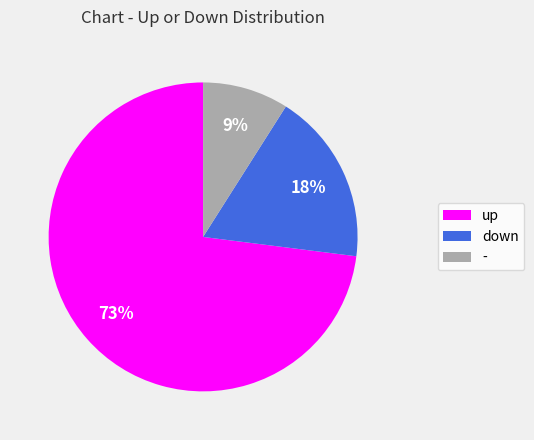

Between up and -, which is larger?

up